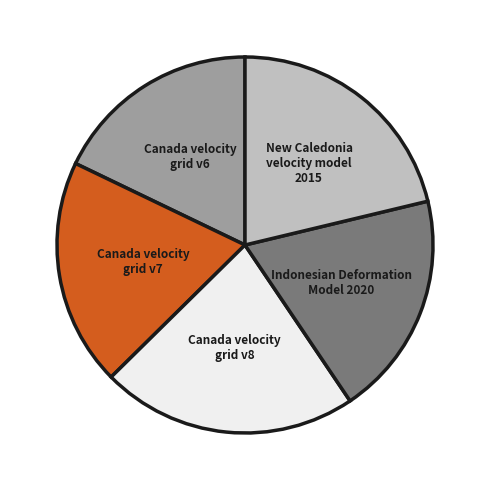

Is it true that Canada velocity grid v7 is 30% of the pie?

False